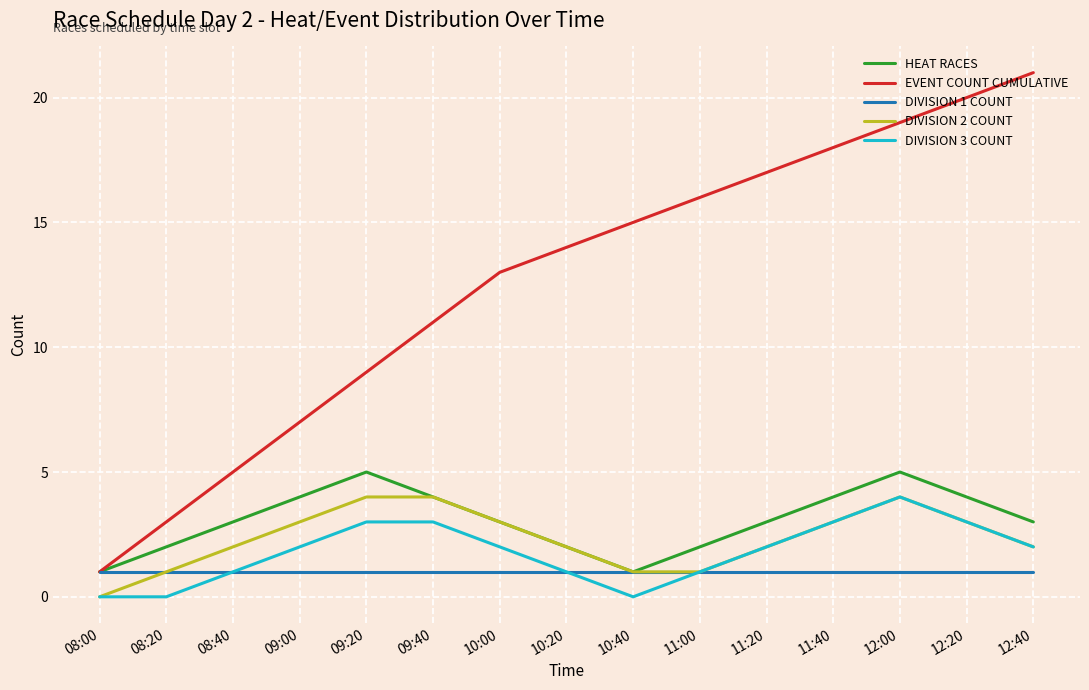

What position from the left is 12:40?

15